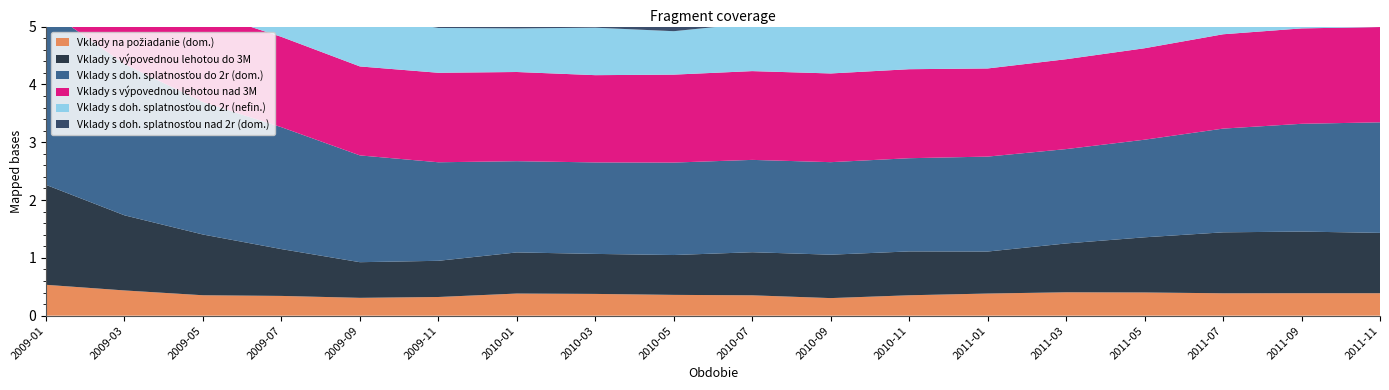

What are all the series names shown in the legend?

Vklady na požiadanie (dom.), Vklady s výpovednou lehotou do 3M, Vklady s doh. splatnosťou do 2r (dom.), Vklady s výpovednou lehotou nad 3M, Vklady s doh. splatnosťou do 2r (nefin.), Vklady s doh. splatnosťou nad 2r (dom.)